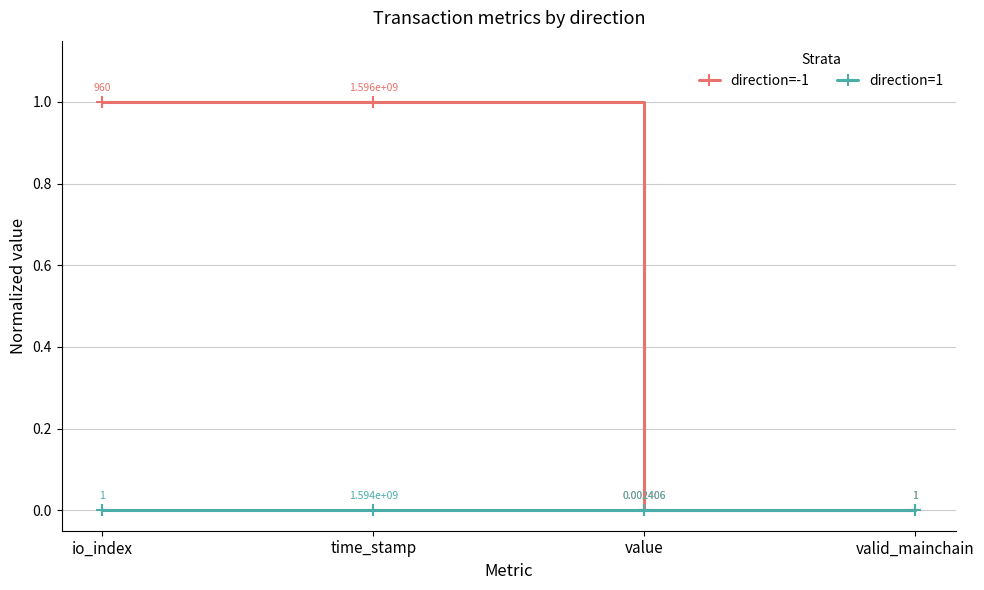

Which series has the largest total across all categories?

direction=-1